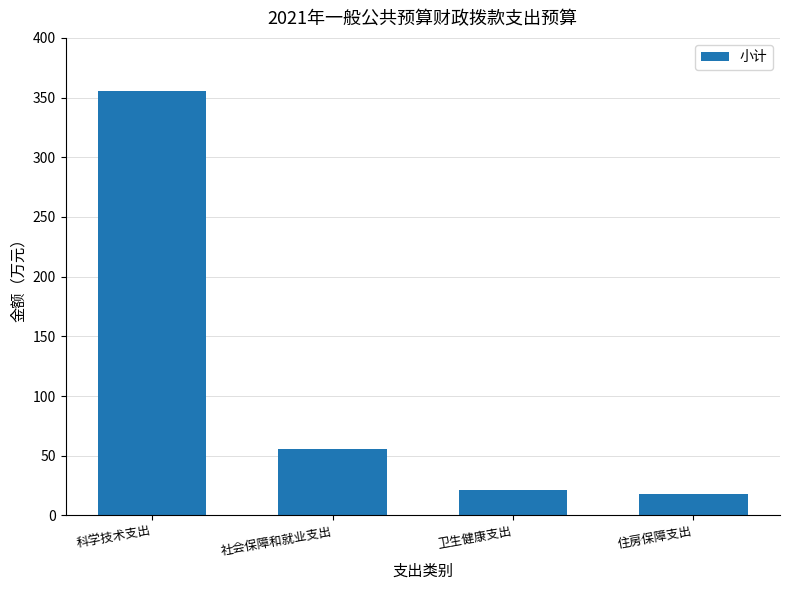

Does the chart contain any negative values?

No